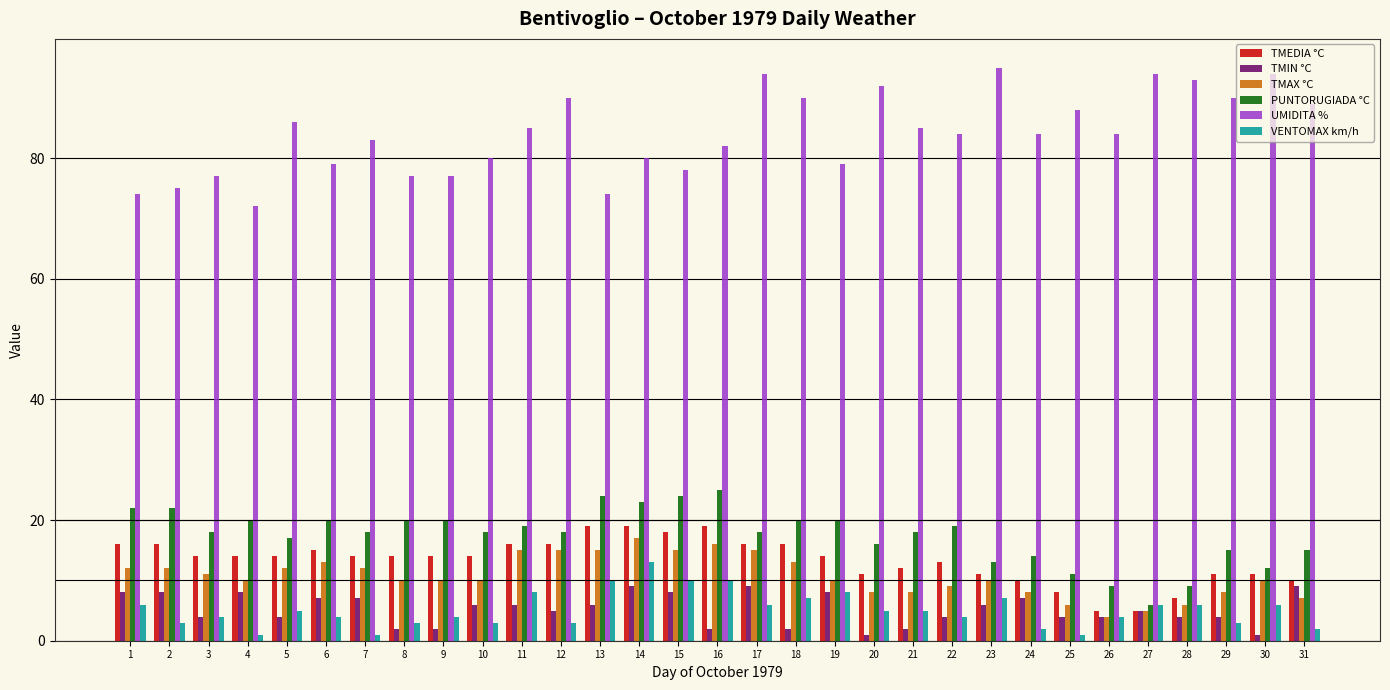

Which series has the largest total across all categories?

UMIDITA %